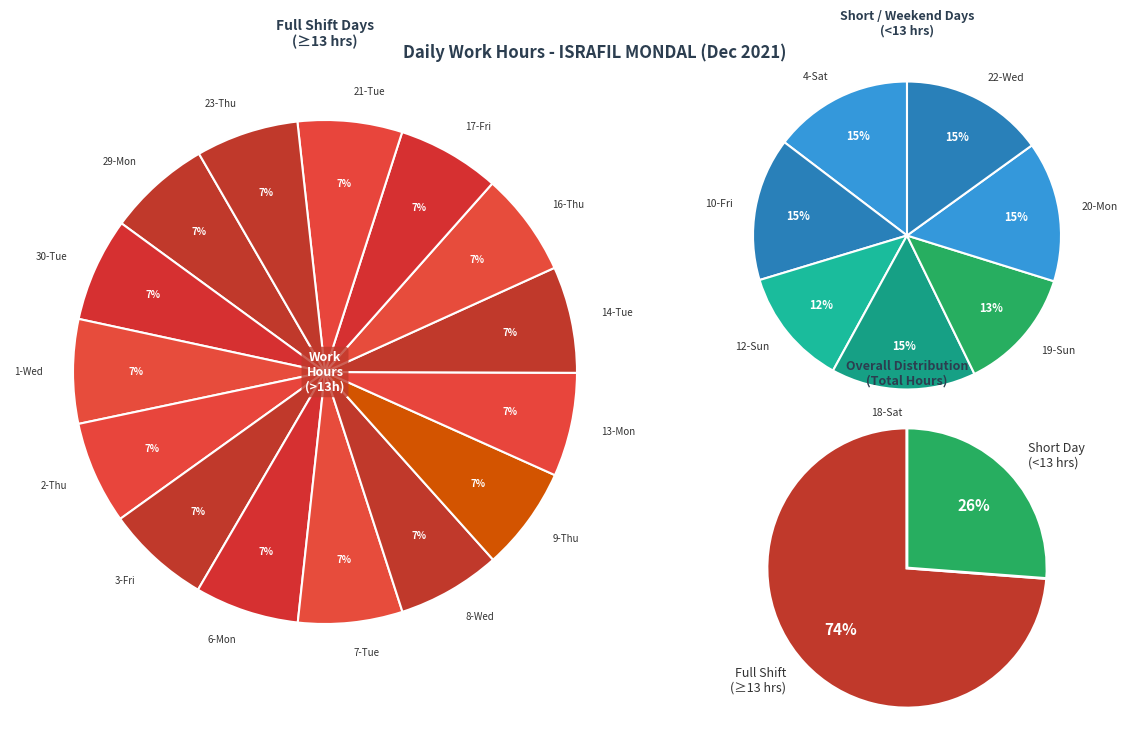

True or false: 12-Sun accounts for 3% of the total.

True